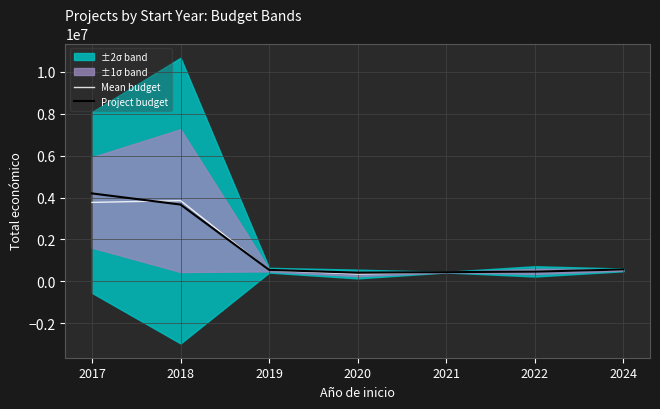

What is the maximum value for Mean budget?

3855542.0